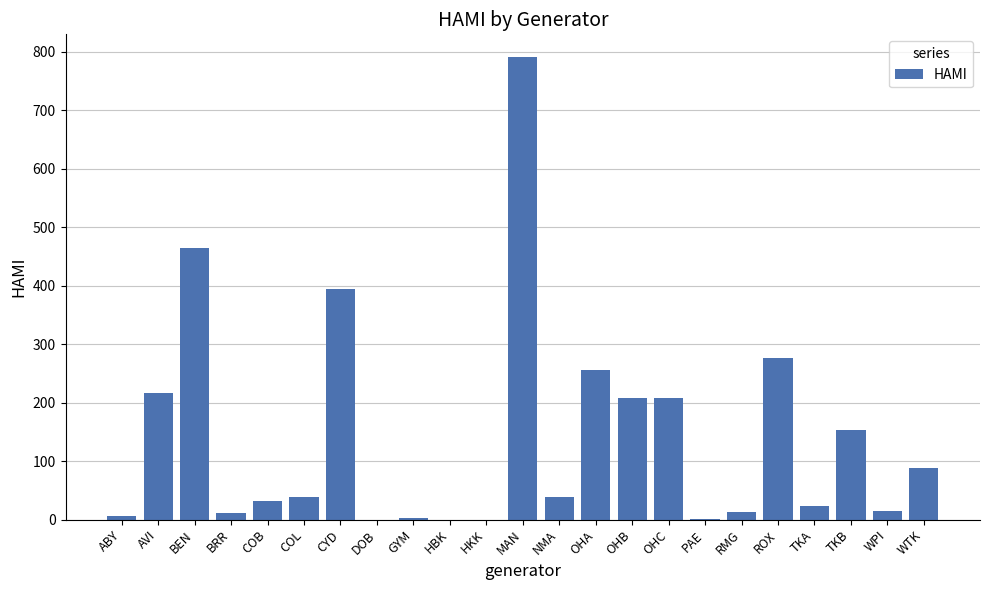

Which label corresponds to the largest value in the chart?

MAN